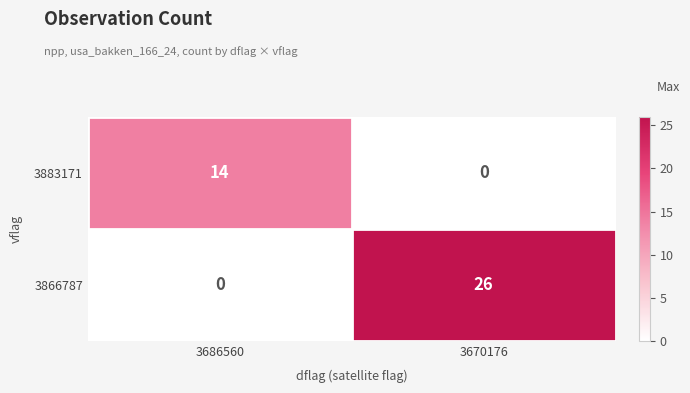

The 3883171 series shows 7 at 3686560. True or false?

False